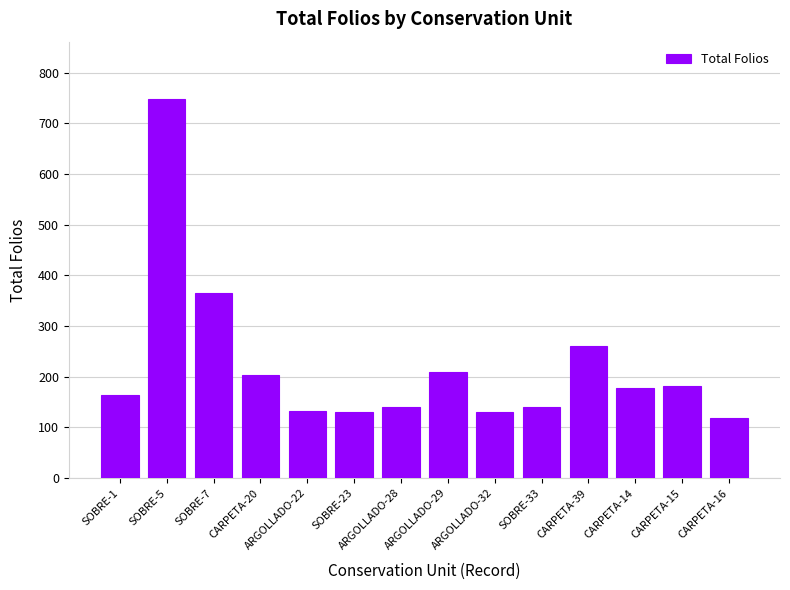

What position from the left is CARPETA-39?

11